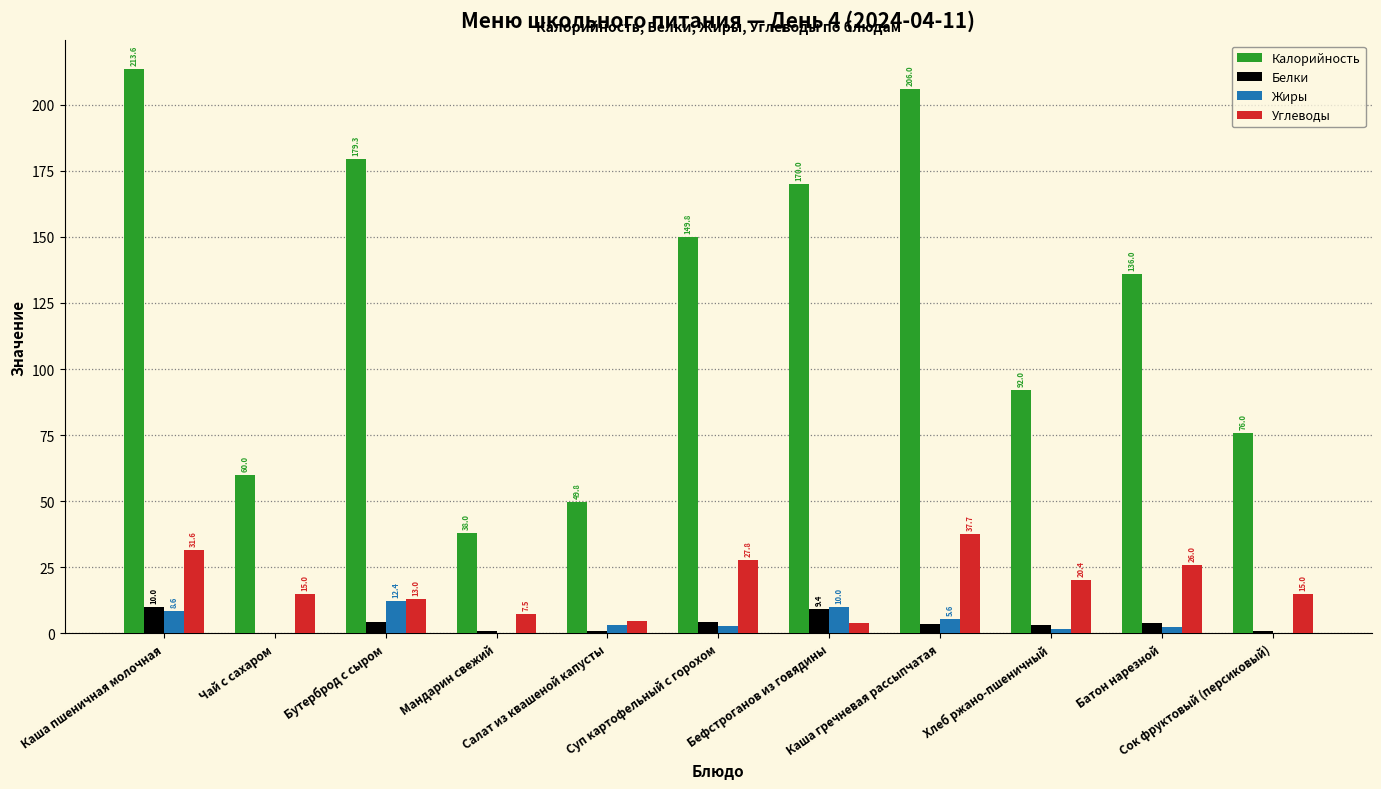

What is the spread (max minus min) of values at Батон нарезной?

133.7